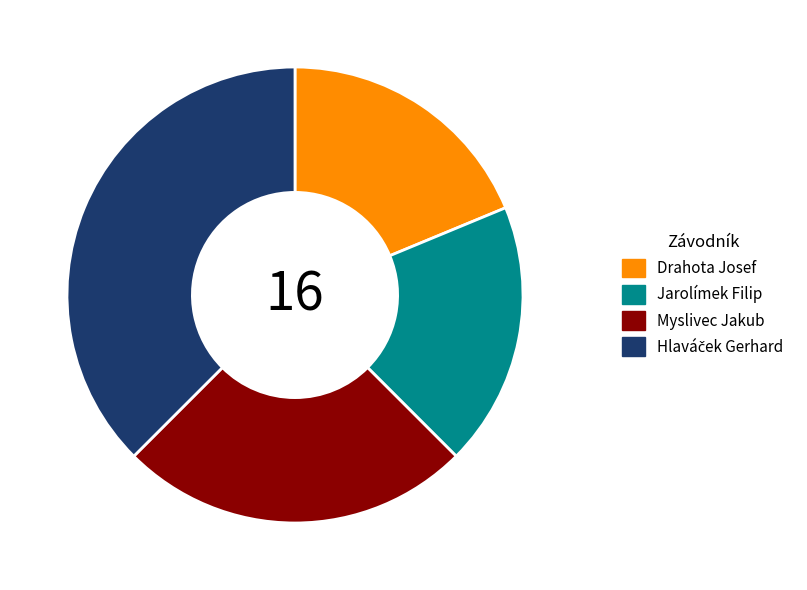

Combined, do Drahota Josef and Jarolímek Filip account for over 50%?

No